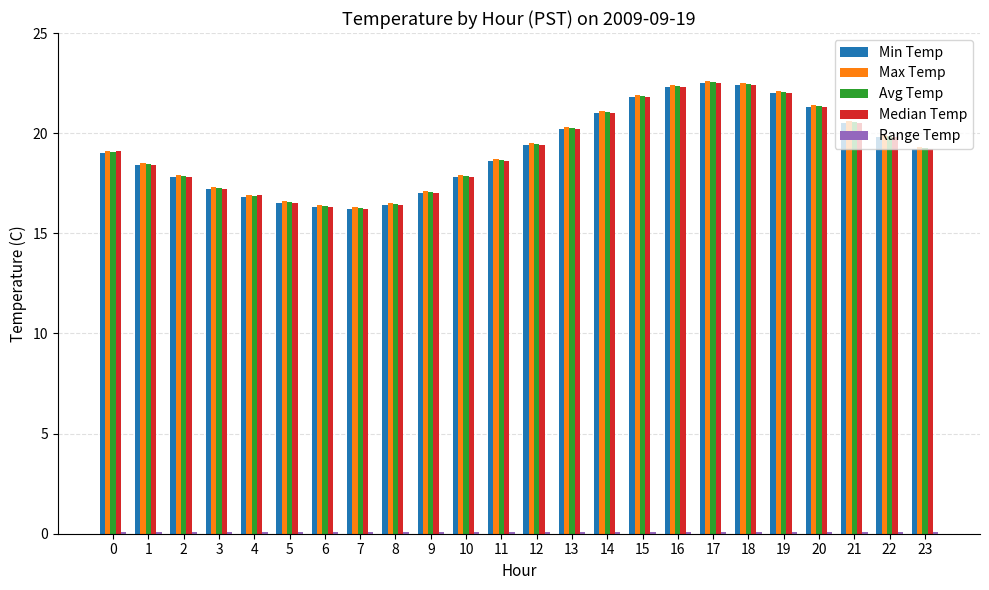

What is the difference between the maximum and second lowest values in the Max Temp series?

6.2